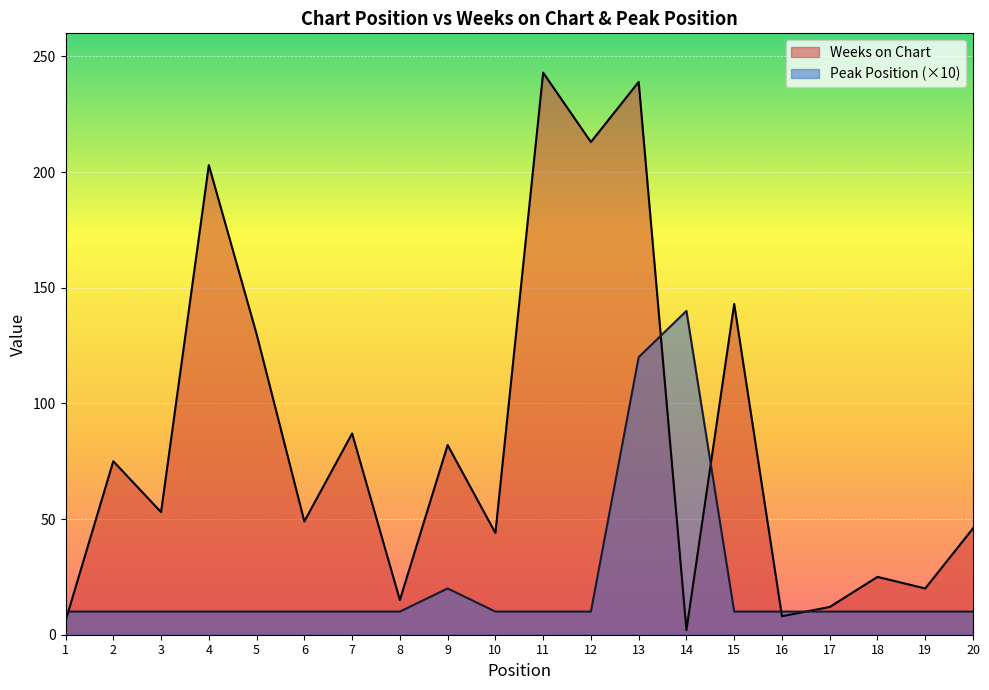

Between 2 and 19, which series saw the biggest shift?

Weeks on Chart